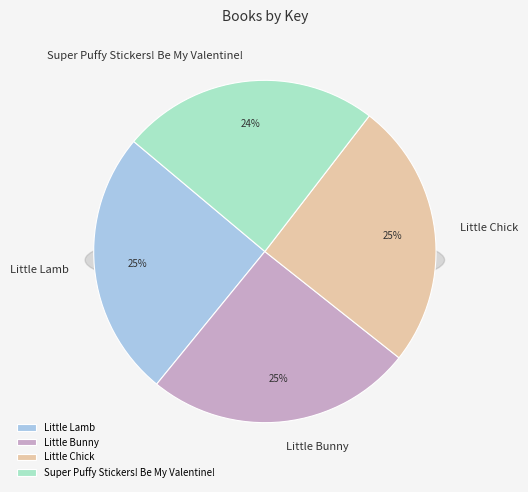

Does Little Chick account for over 50% of the chart?

No